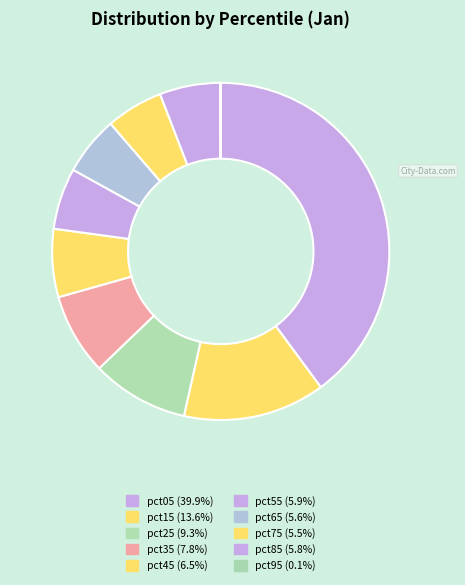

To the nearest percent, what is the difference between the largest and smallest slice percentages?

40%